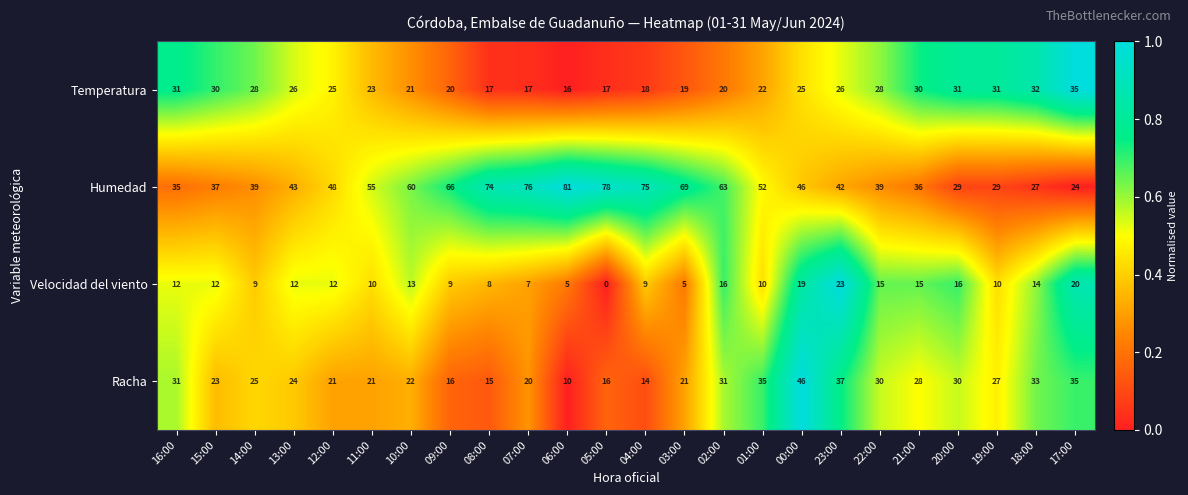

What is the highest value of the Humedad series?

81